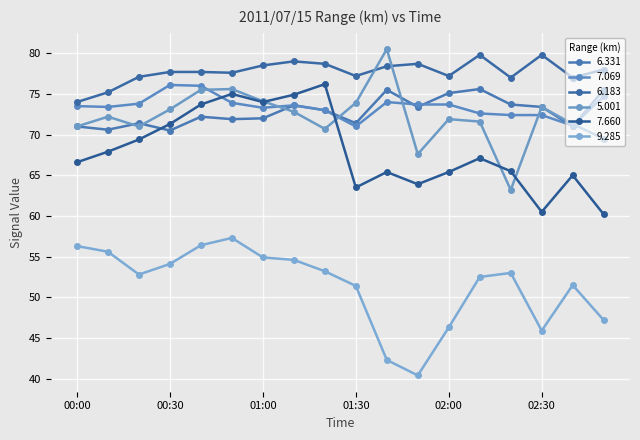

Does the chart have visible grid lines?

Yes